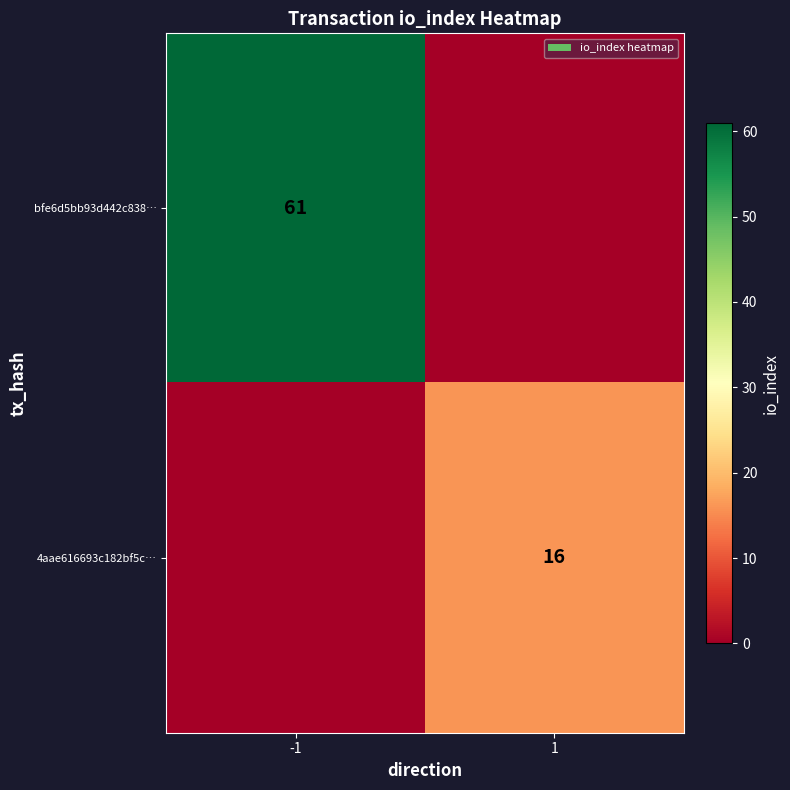

The value of bfe6d5bb93d442c838… at -1 is 109. True or false?

False